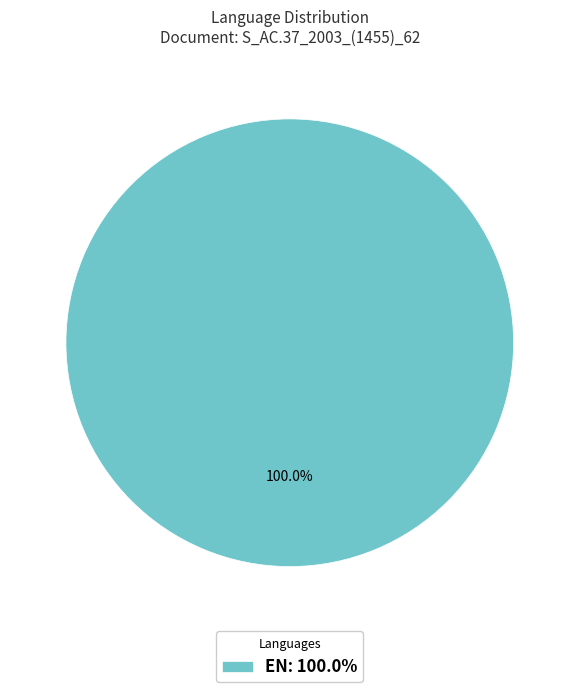

Rank the categories by value from highest to lowest.

EN: 100.0%